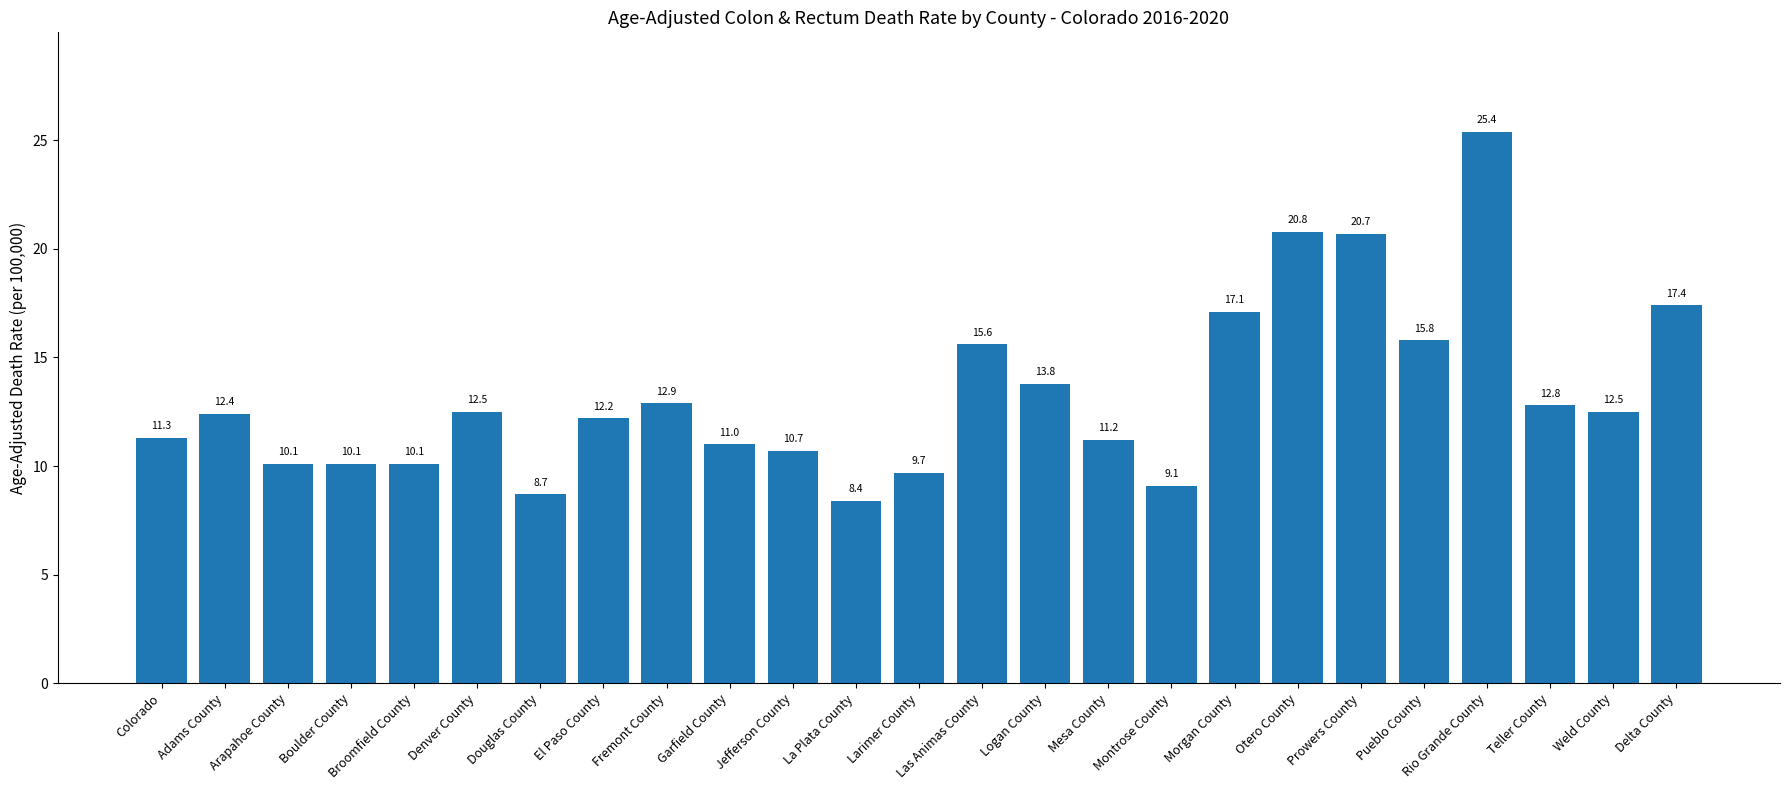

Read the value at Prowers County.

20.7